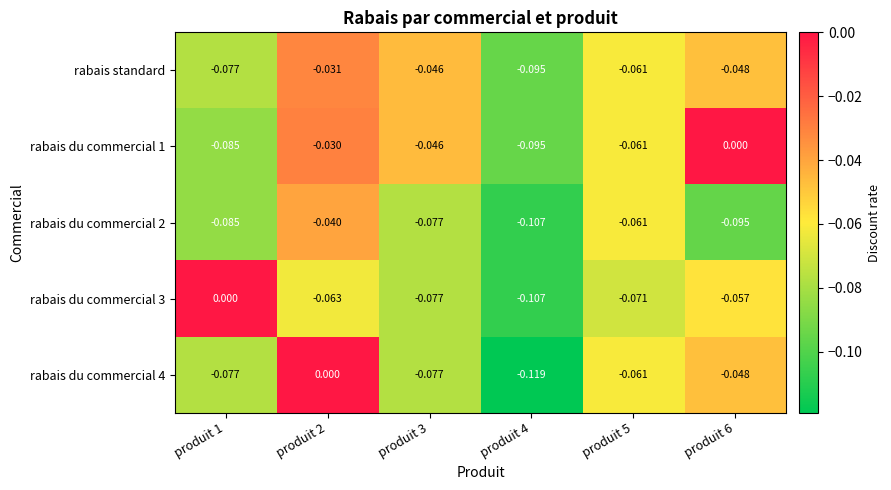

Is the value of rabais du commercial 2 at produit 5 greater than the value of rabais du commercial 1 at produit 2?

No